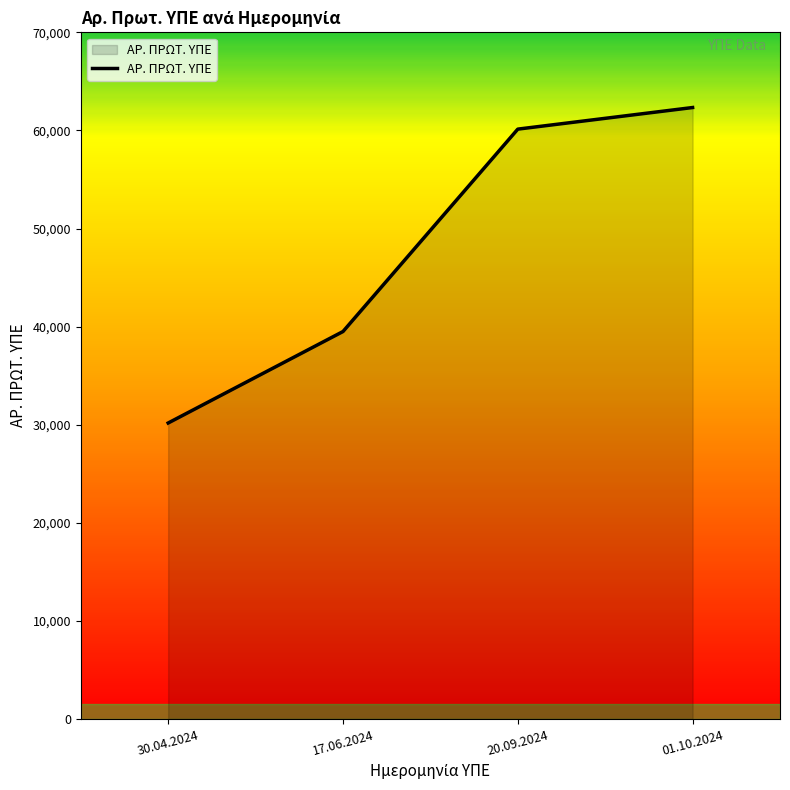

What is the change in value from 30.04.2024 to 20.09.2024?

+29961